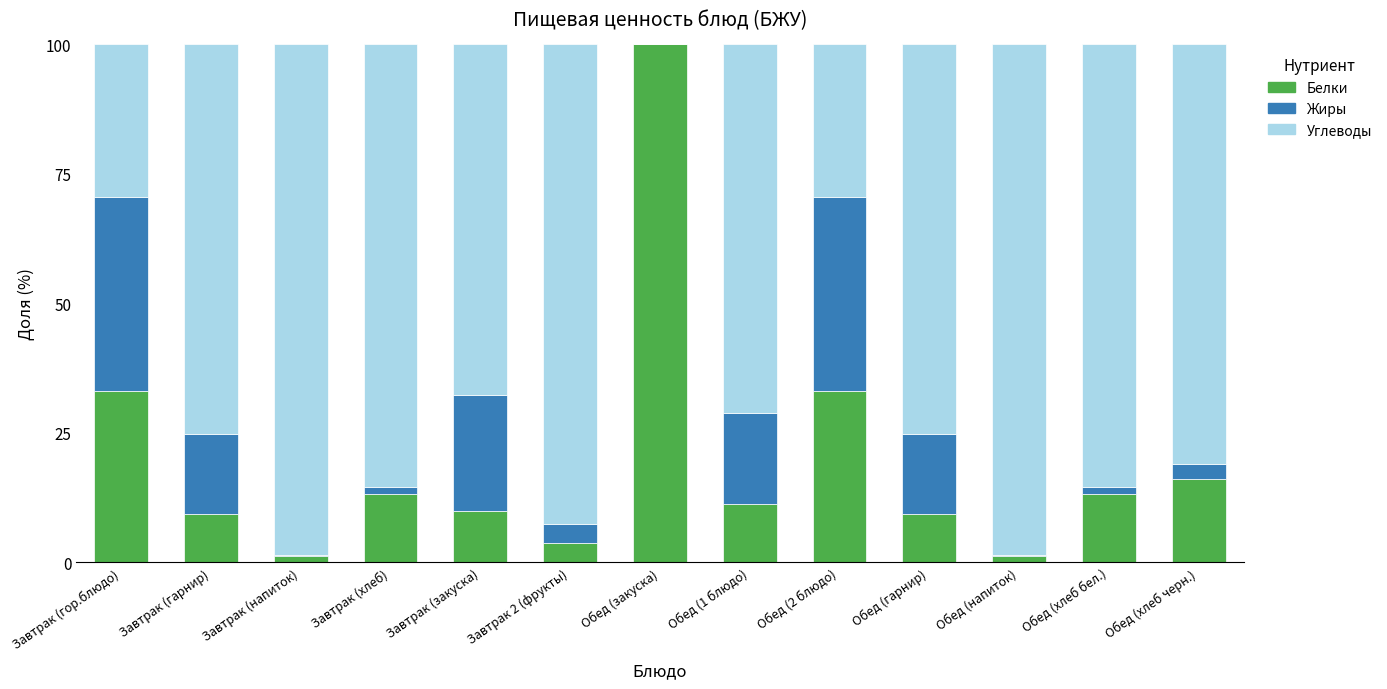

What is the total value across all series at Обед (2 блюдо)?

100.0